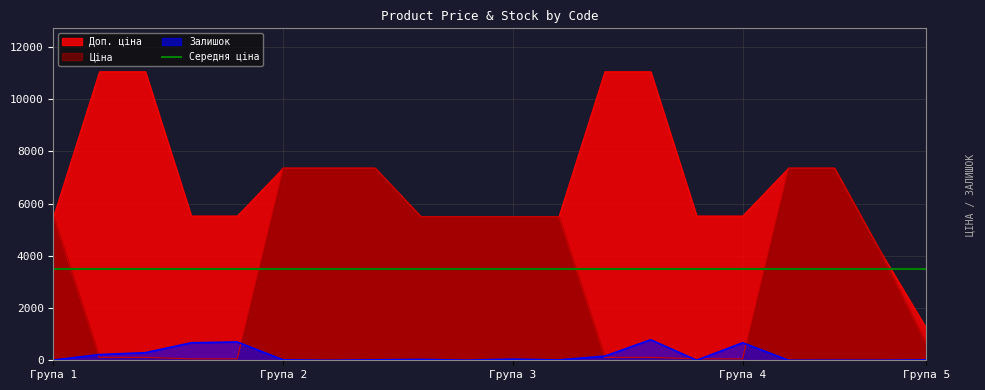

Which series has the largest total across all categories?

Доп. ціна